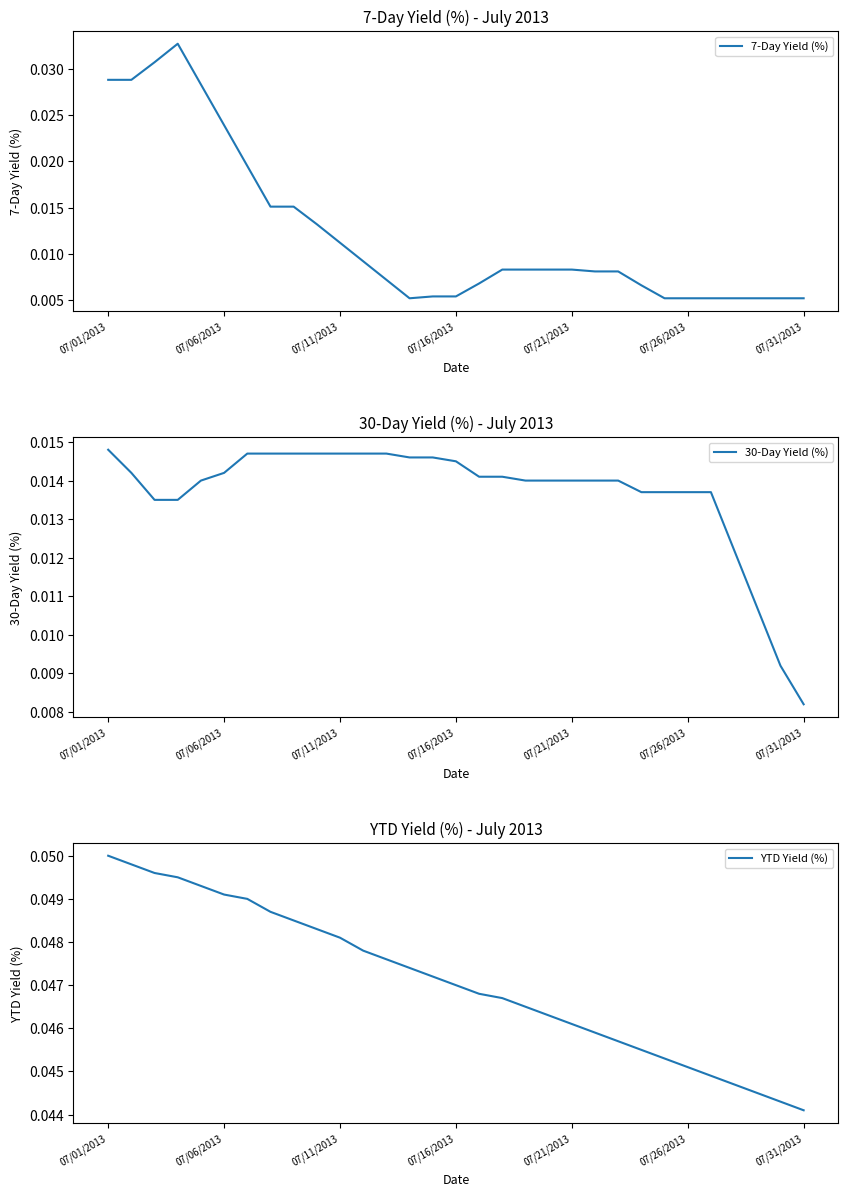

Rank the series at 19 from lowest to highest value.

7-Day Yield (%), 30-Day Yield (%), YTD Yield (%)